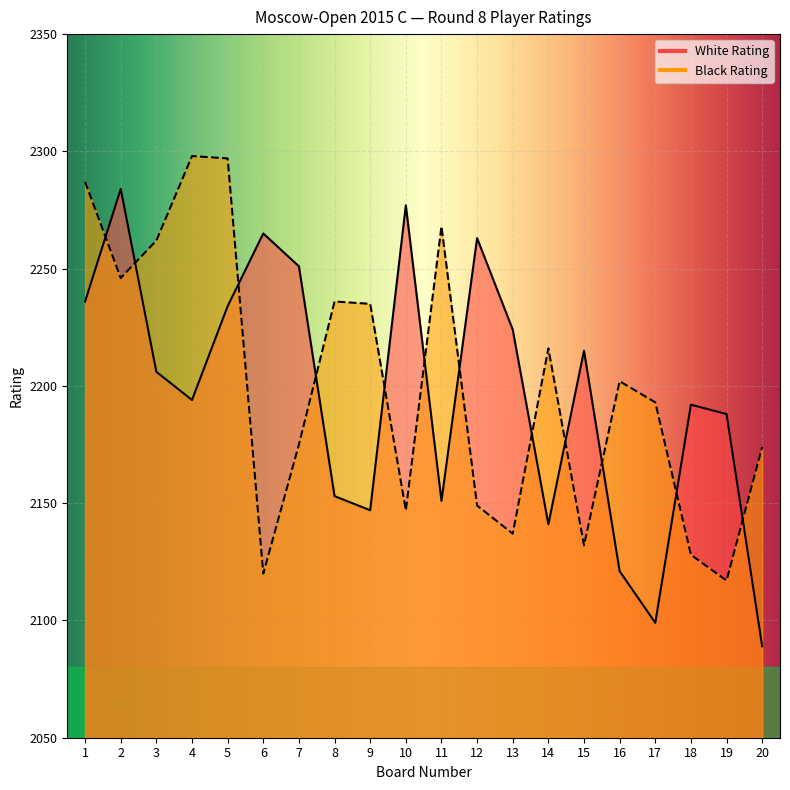

True or false: White Rating has more than 0 points higher than both neighbors.

True